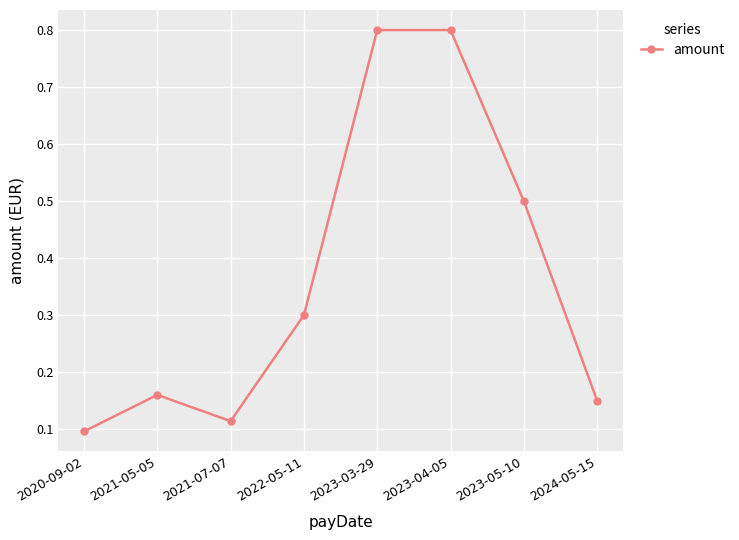

How many lines are shown in the chart?

1